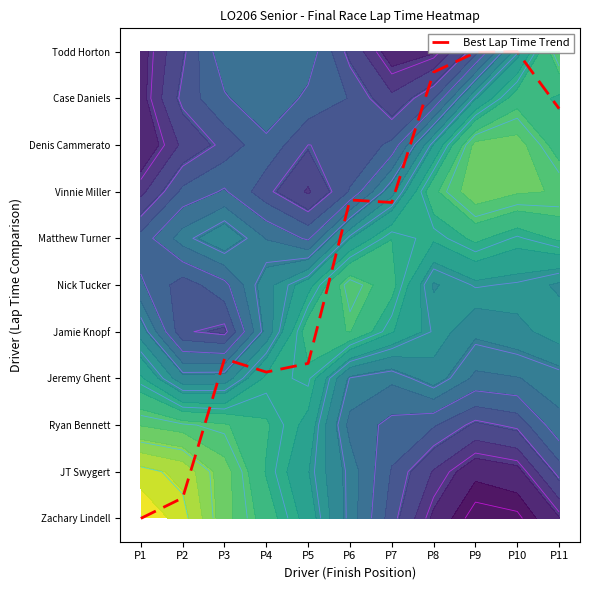

What is the change in value from P2 to P11?

+8.3